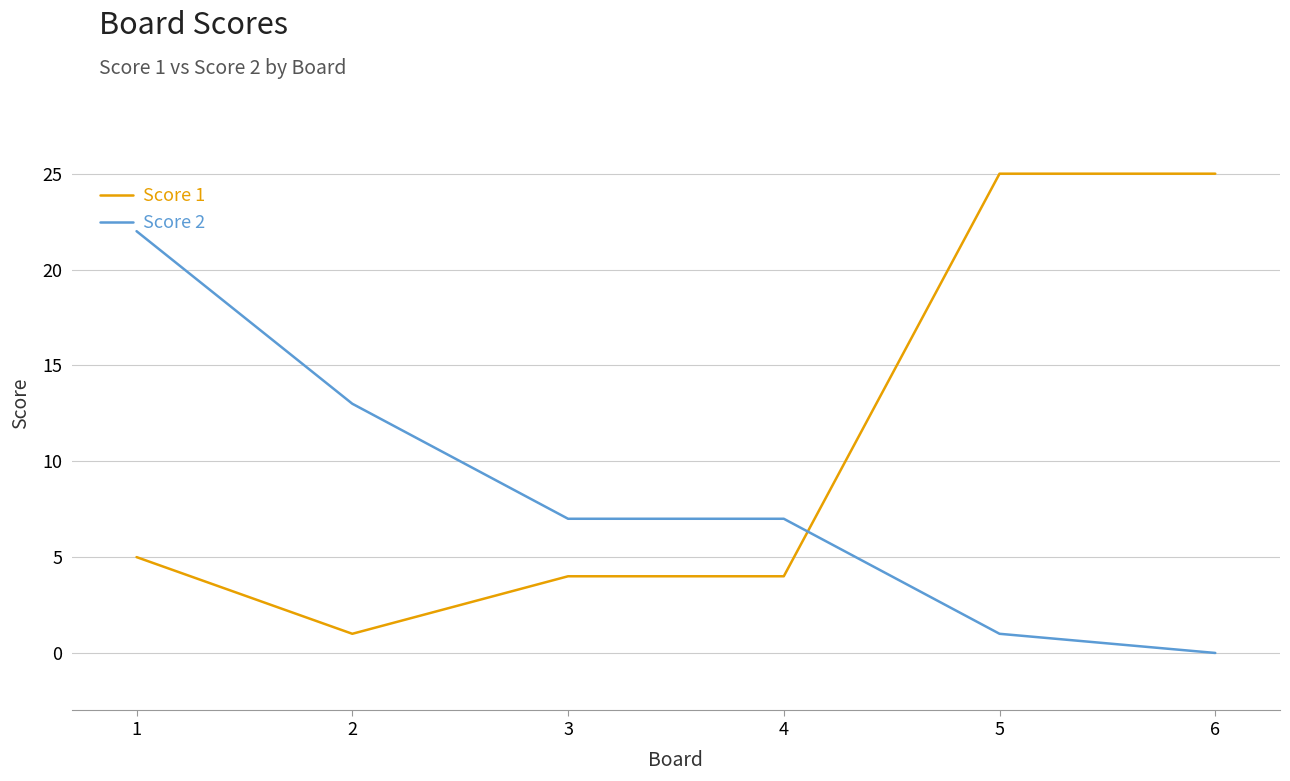

True or false: Score 2 has a value of 7 at 3.

True